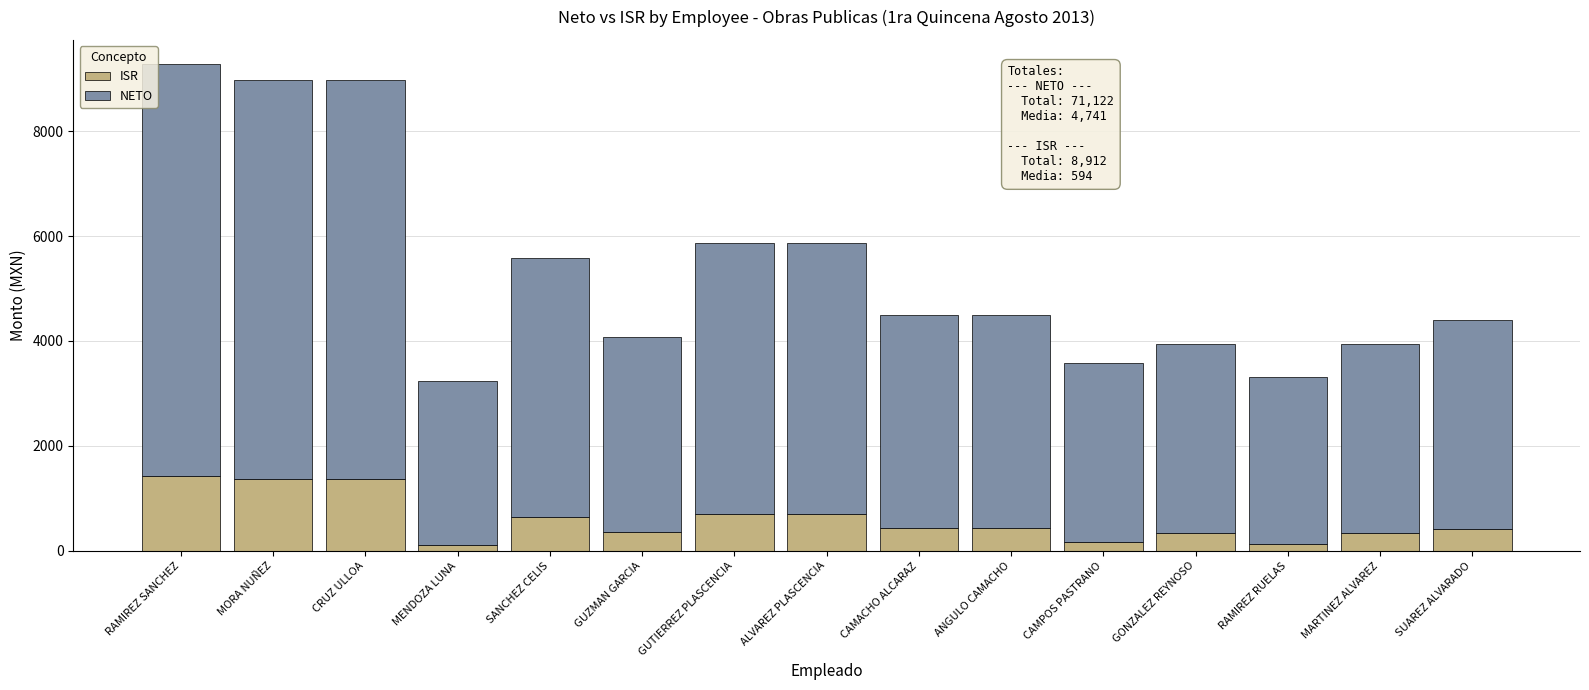

What is the sum of the ISR values at GUZMAN GARCIA and ANGULO CAMACHO?

786